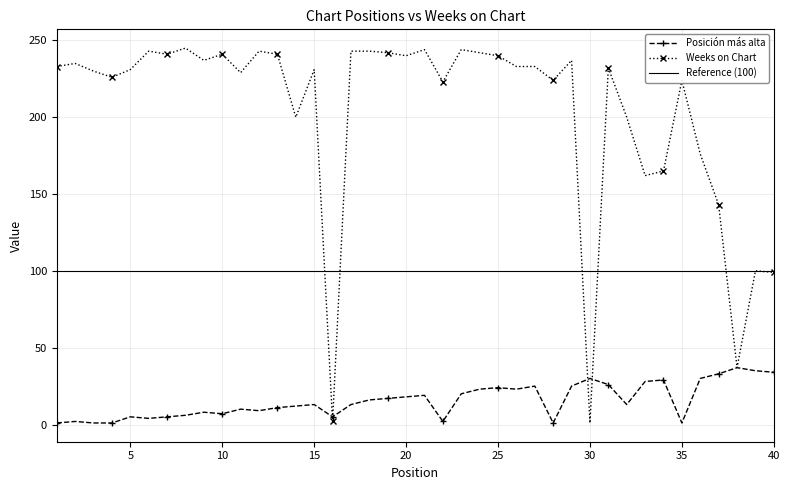

At which label is Posición más alta closest to 19?

21